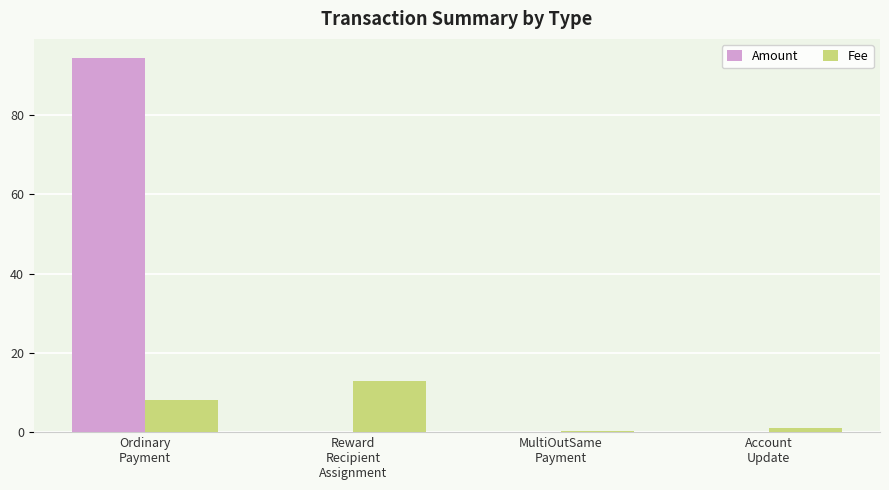

Which series has the largest range (max minus min)?

Amount